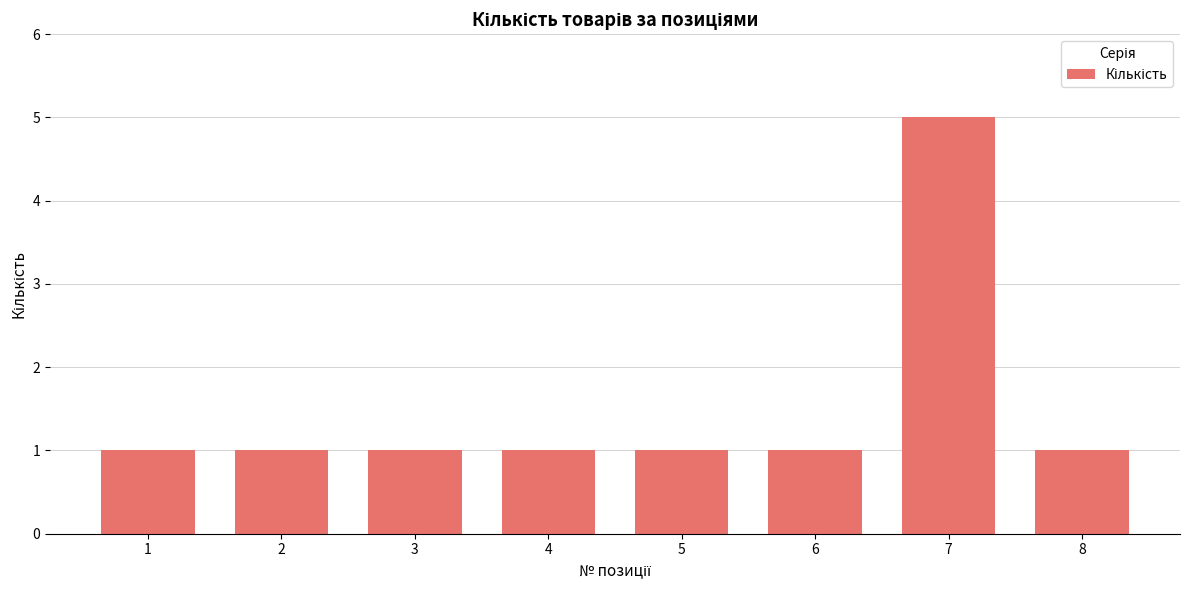

Reading left to right, list all the values displayed in this chart.

1	1	1	1	1	1	5	1